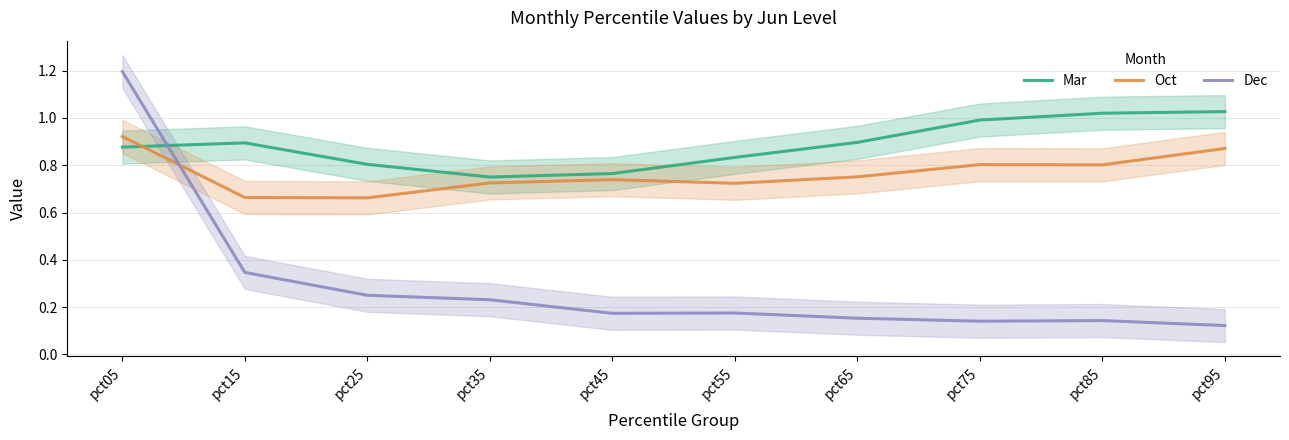

How many intersections are there between Dec and Oct?

1